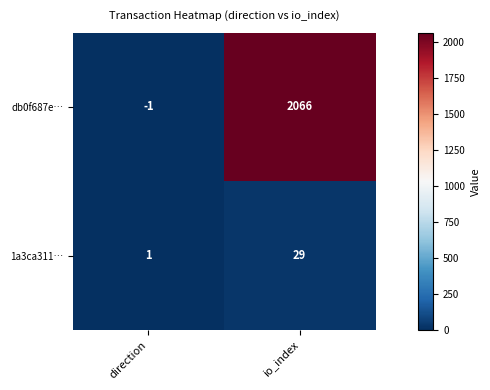

What is the spread (max minus min) of values at direction?

2